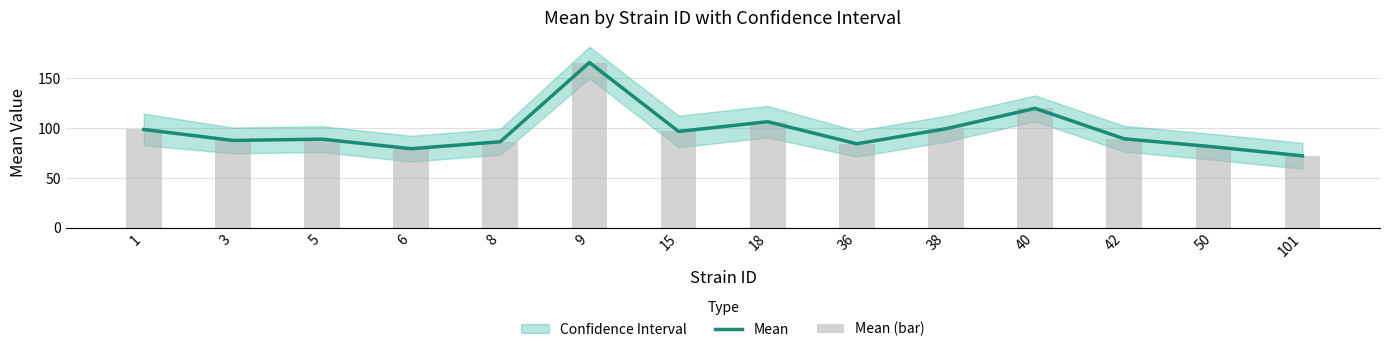

What is the value of the Mean (bar) bar at the 9th from the left?

84.3